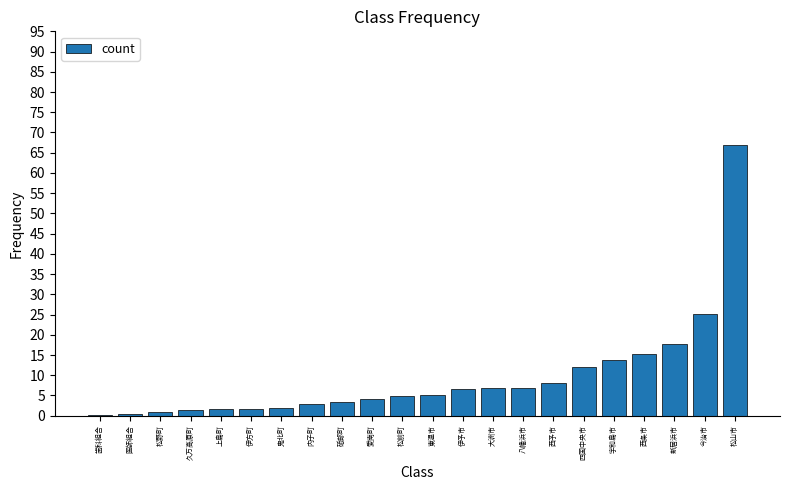

True or false: the data shows 3.3 at 砥部町.

True